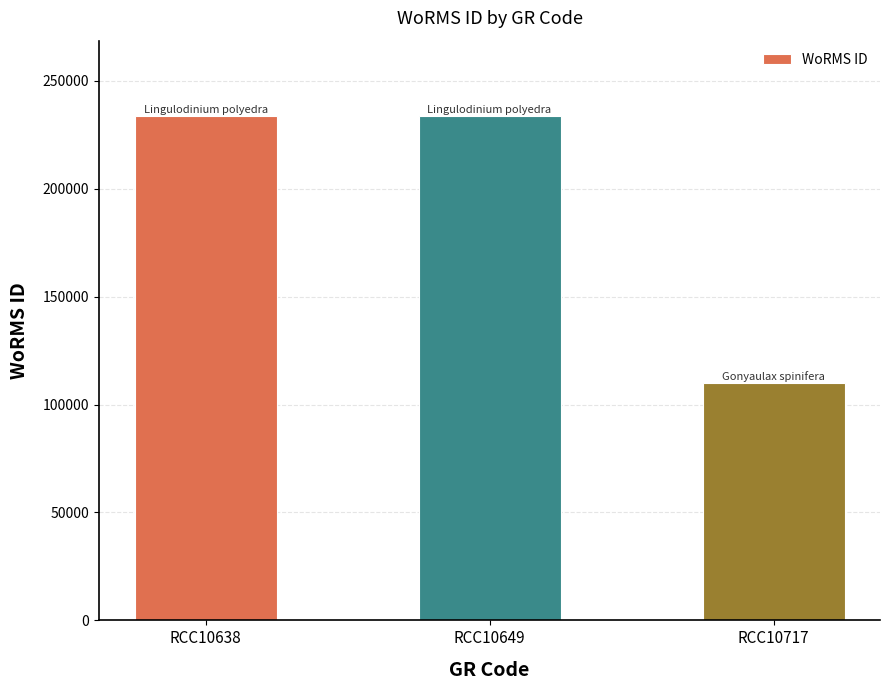

Which category has the lowest value across all series?

RCC10717